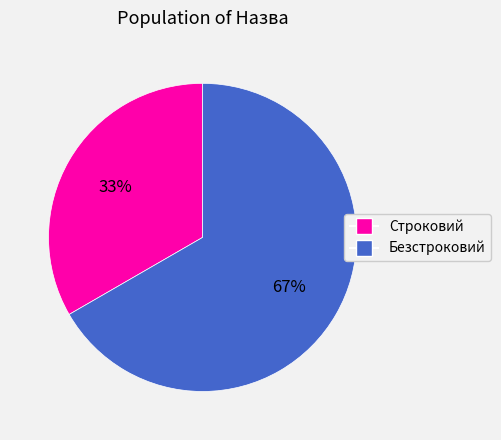

True or false: Строковий accounts for 33% of the total.

True